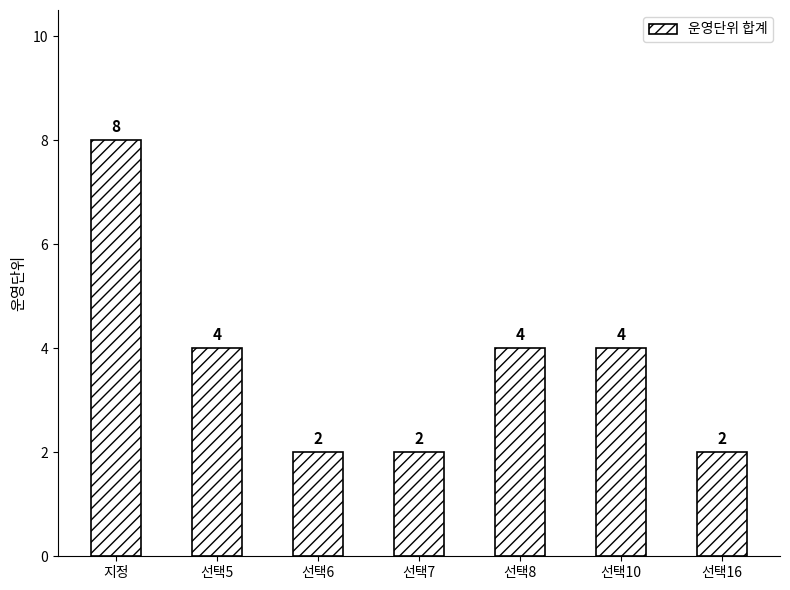

Count the number of data series in this chart.

1